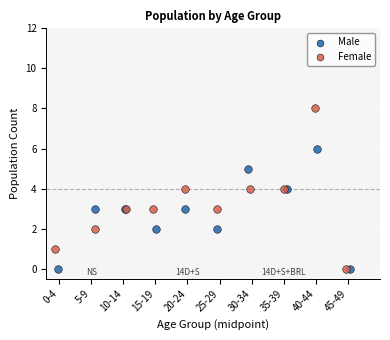

Which series has the widest spread of Y values?

Female